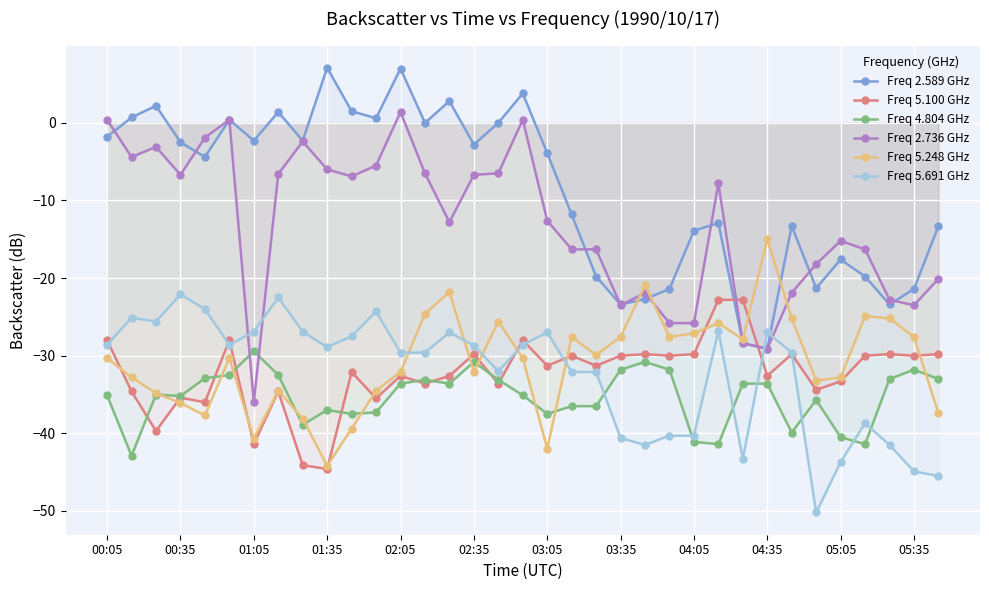

True or false: Freq 5.691 GHz has more than 1 interior local peaks.

True